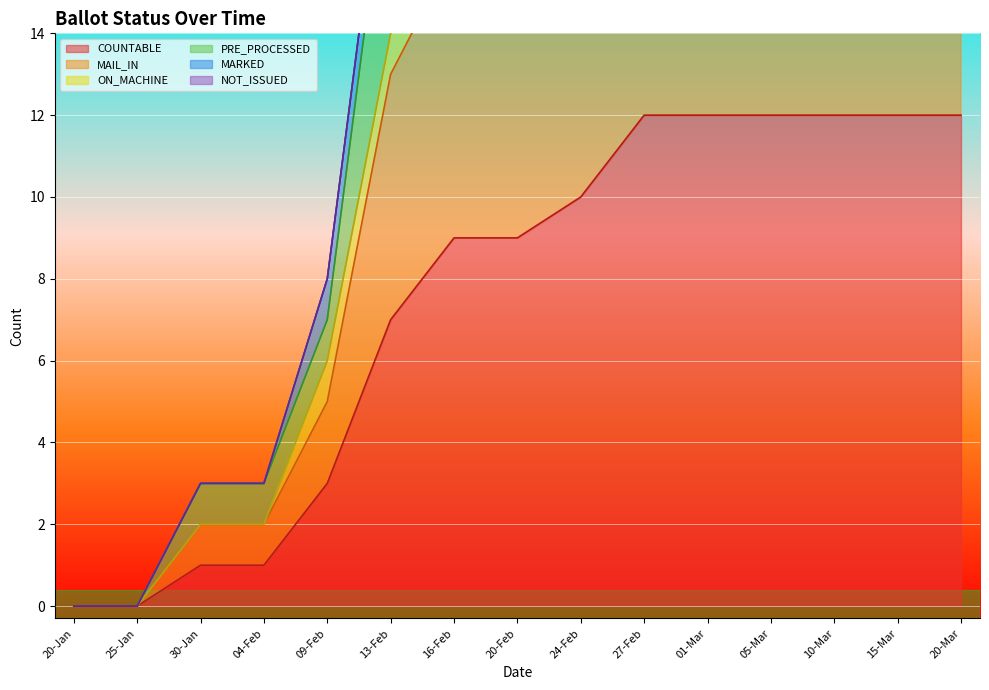

The COUNTABLE series shows 8 at 25-Jan. True or false?

False